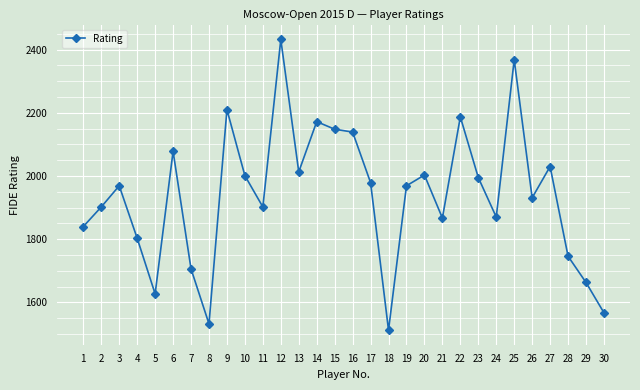

How many values are below 1969?

14